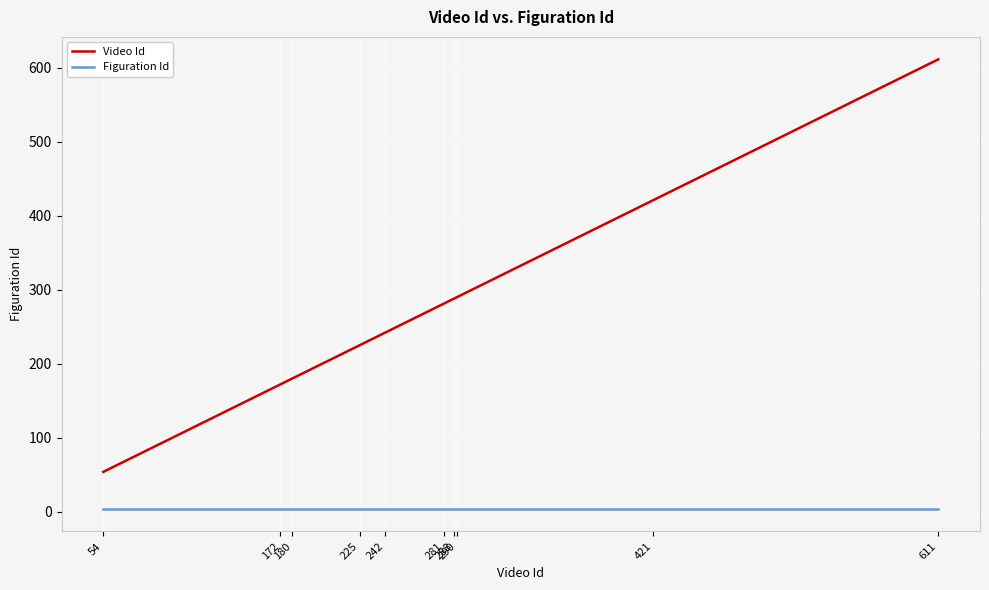

True or false: Figuration Id and Video Id intersect in this chart.

False